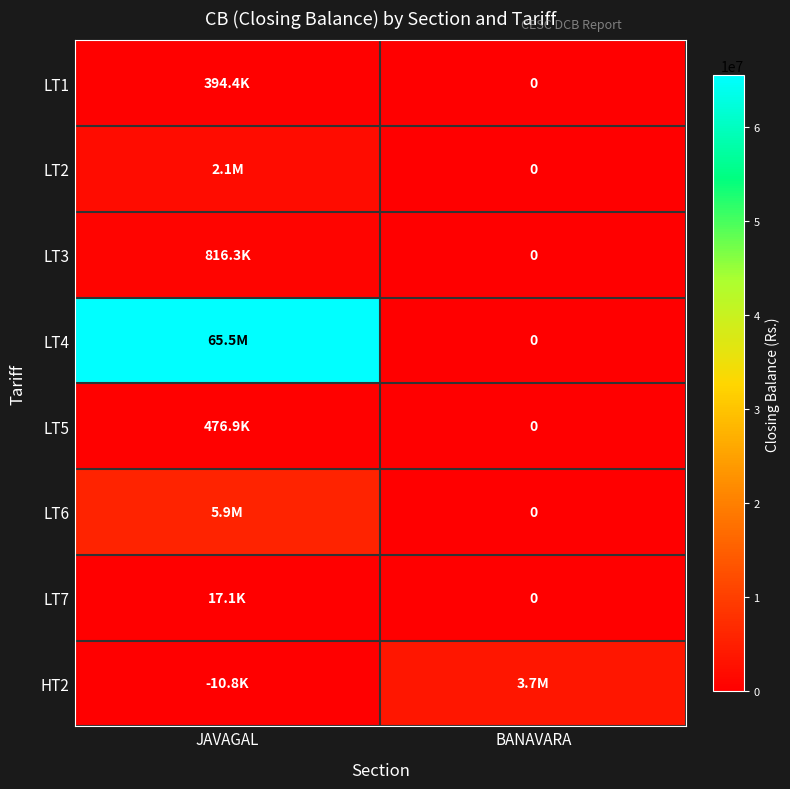

How many data points in HT2 are less than 3681375?

1